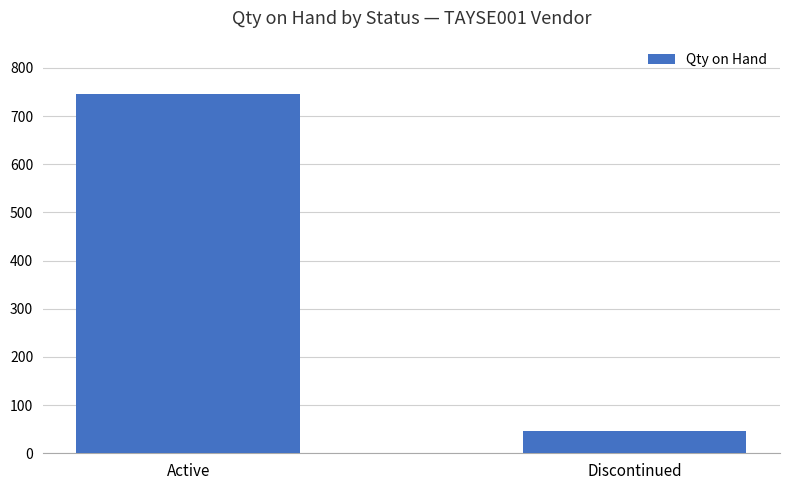

Does the chart contain stacked bars?

No